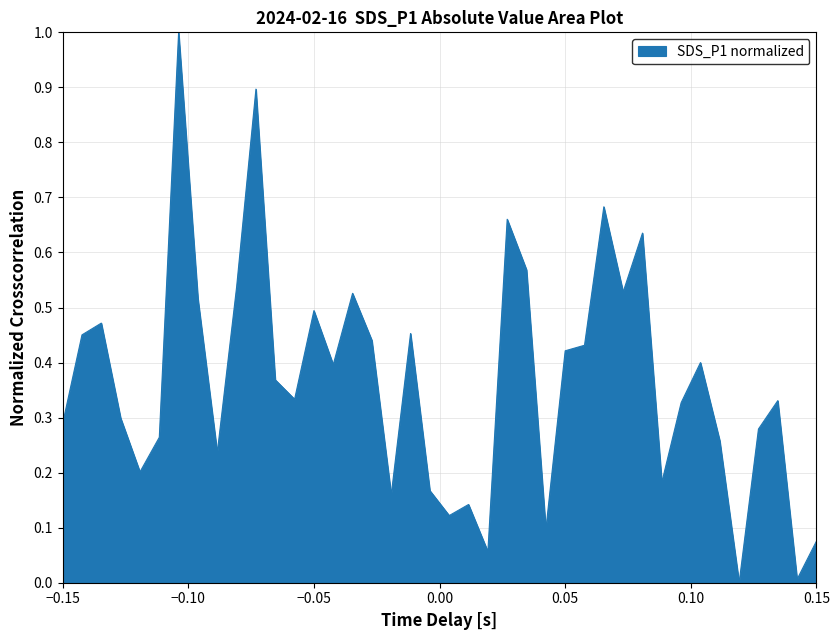

What is the maximum value shown in the chart?

1.0